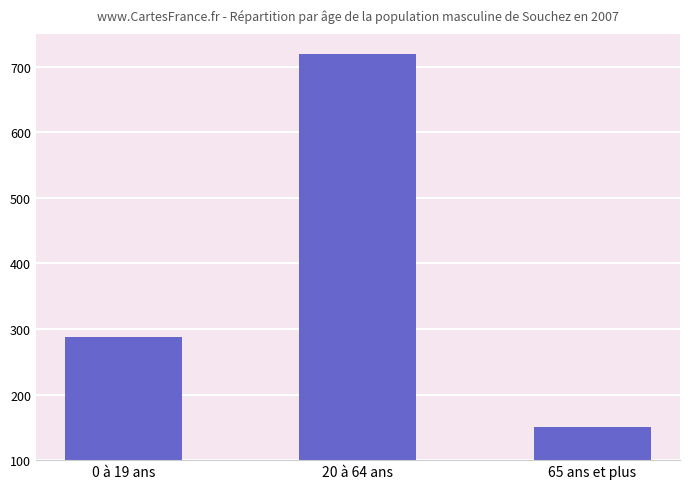

What is the change in value from 0 à 19 ans to 65 ans et plus?

-138